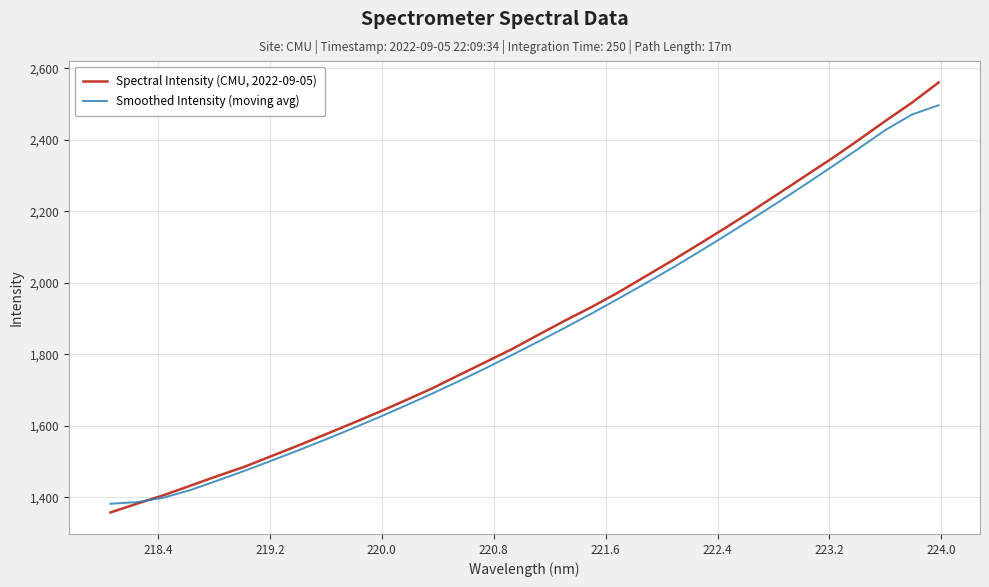

What is the lowest value of the Spectral Intensity (CMU, 2022-09-05) series?

1357.2